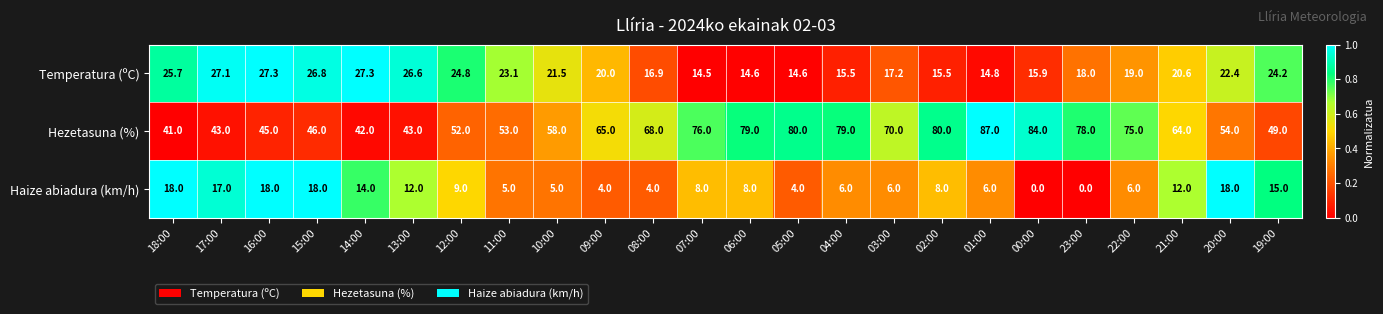

At which category is the sum across all series the highest?

01:00